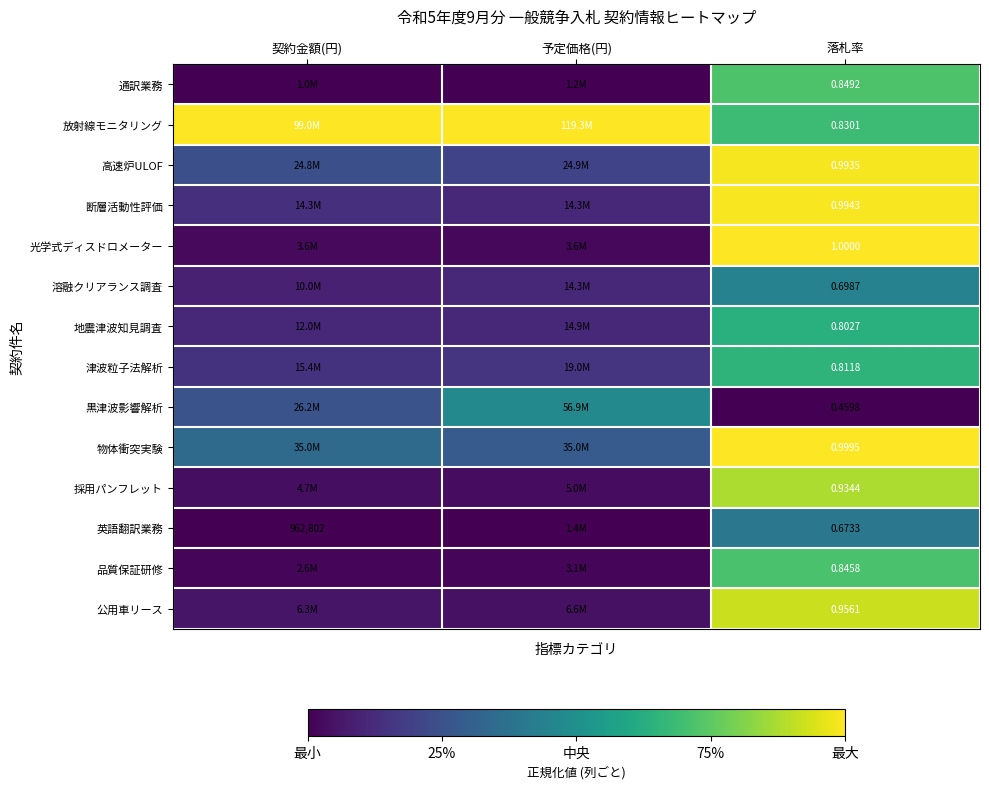

Rank the series at 落札率 from highest to lowest value.

光学式ディスドロメーター, 物体衝突実験, 断層活動性評価, 高速炉ULOF, 公用車リース, 採用パンフレット, 通訳業務, 品質保証研修, 放射線モニタリング, 津波粒子法解析, 地震津波知見調査, 溶融クリアランス調査, 英語翻訳業務, 黒津波影響解析